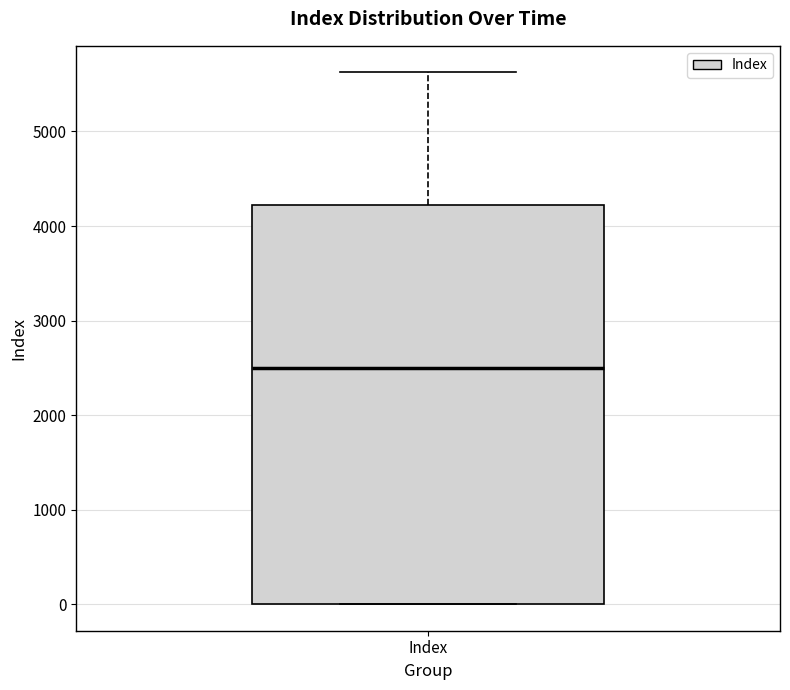

Transcribe this box plot: give where the median line is, the range the box spans, and where the two whiskers end, as read against the y-axis. The values are not printed on the chart, so give them approximately, as read against the axis.

median 2500, box 0 to 4200, whiskers 0 to 5600